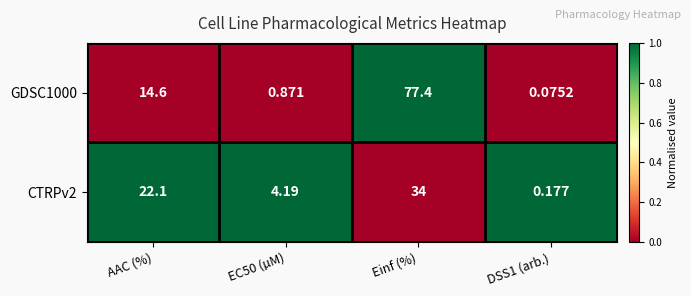

At which label is CTRPv2 closest to 17?

AAC (%)